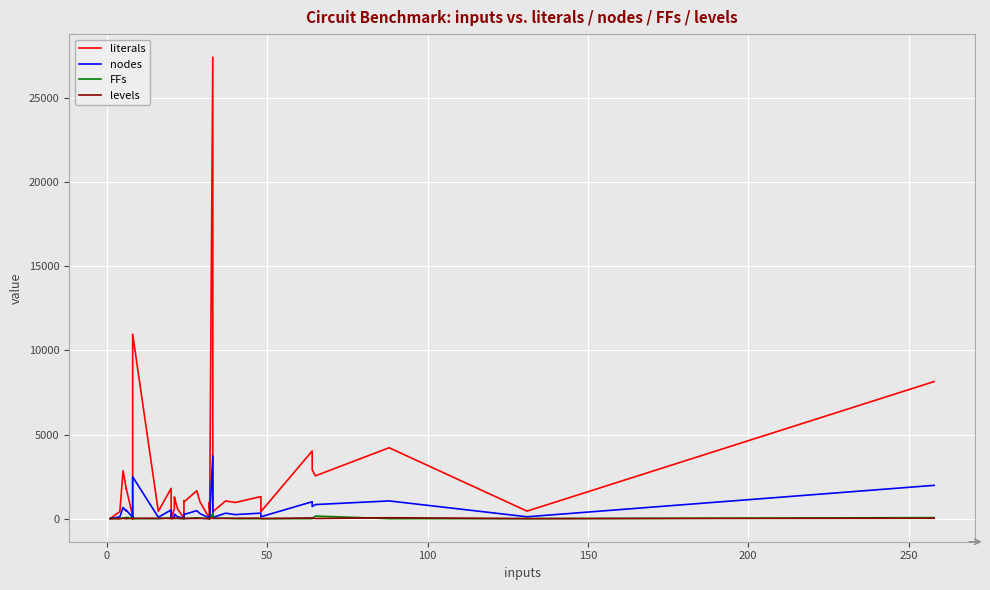

How many values in the levels series are below 15?

19